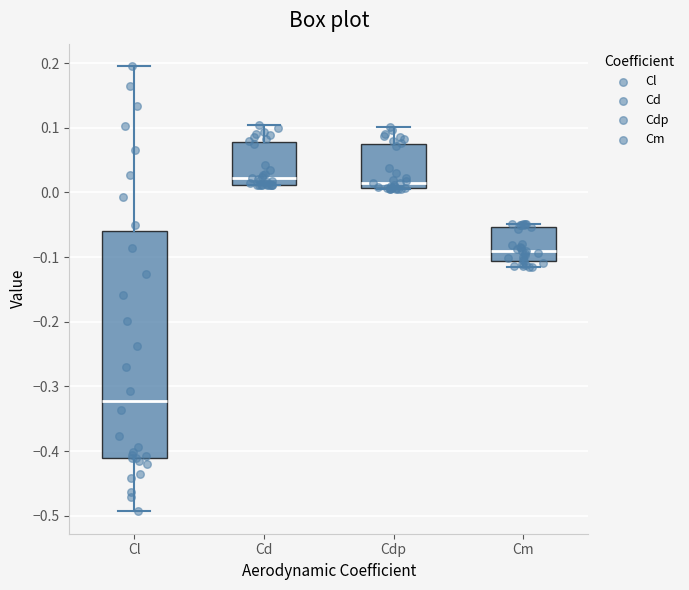

Reading left to right, read every box against the y-axis: the position of its median line, the range the box covers, and the ends of its whiskers. The values are not printed on the chart, so give them approximately, as read against the axis.

Cl: median -0.32, box -0.41 to -0.06, whiskers -0.49 to 0.20
Cd: median 0.02, box 0.01 to 0.08, whiskers 0.01 to 0.10
Cdp: median 0.01 (just above the box's lower edge), box 0.01 to 0.07, whiskers 0.01 to 0.10
Cm: median -0.09, box -0.11 to -0.05, whiskers -0.12 to -0.05 (just above the box's upper edge)